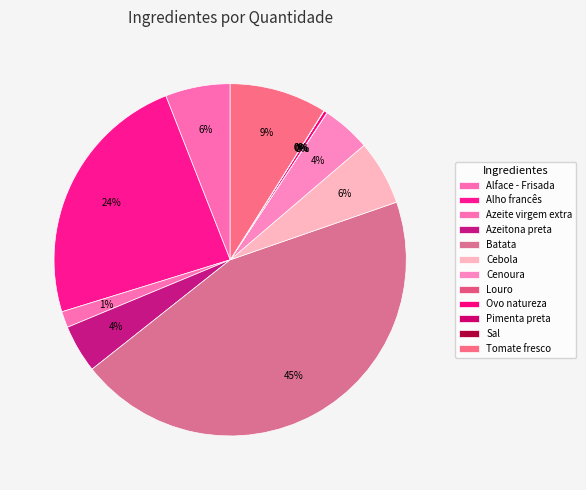

Which category has the smallest portion of the pie?

Louro